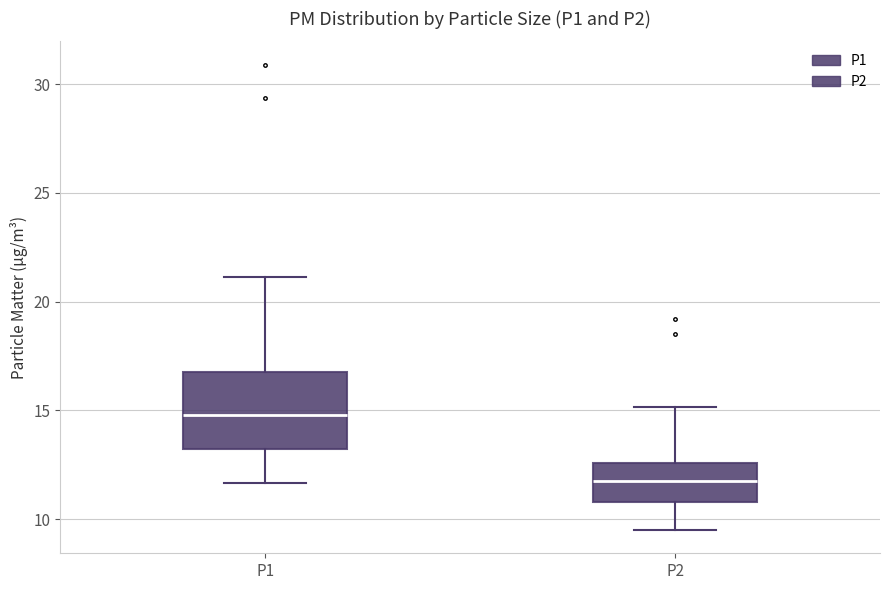

Reading left to right, read every box against the y-axis: the position of its median line, the range the box covers, and the ends of its whiskers. The values are not printed on the chart, so give them approximately, as read against the axis.

P1: median 15.0, box 13.0 to 17.0, whiskers 11.5 to 21.0
P2: median 11.5, box 11.0 to 12.5, whiskers 9.5 to 15.0